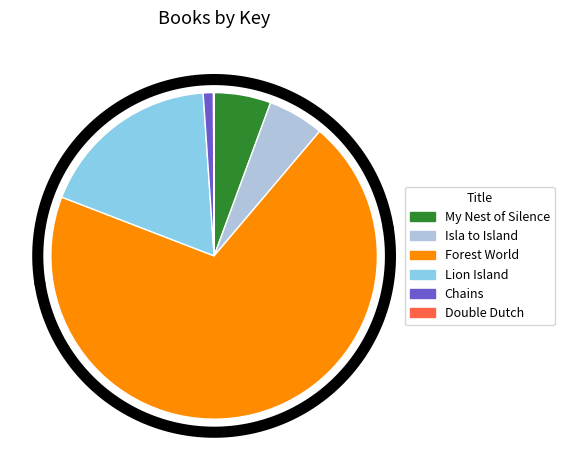

Which category has the smallest portion of the pie?

Double Dutch